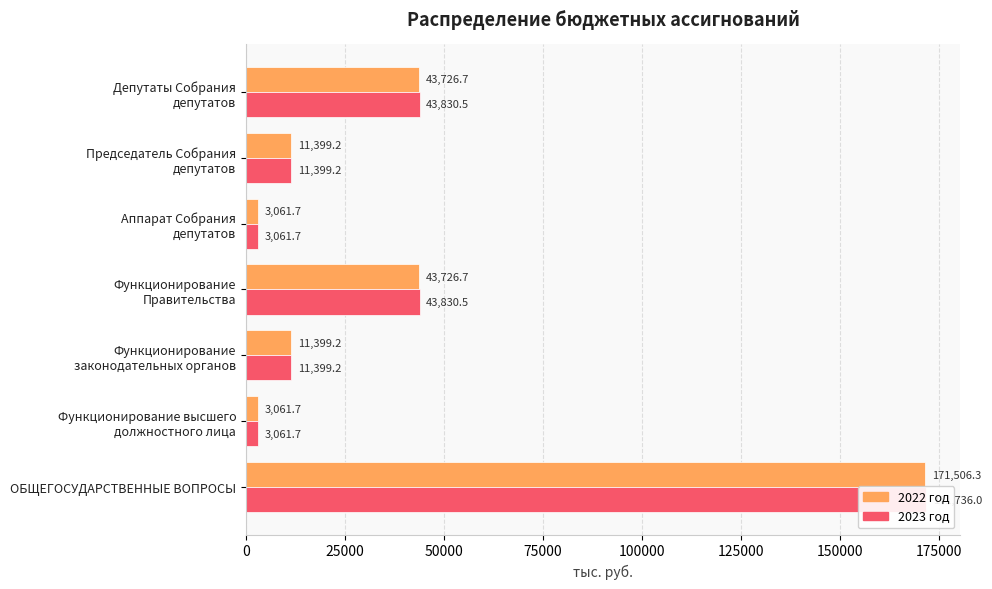

True or false: 2022 год has a value of 171506.3 at ОБЩЕГОСУДАРСТВЕННЫЕ ВОПРОСЫ.

True